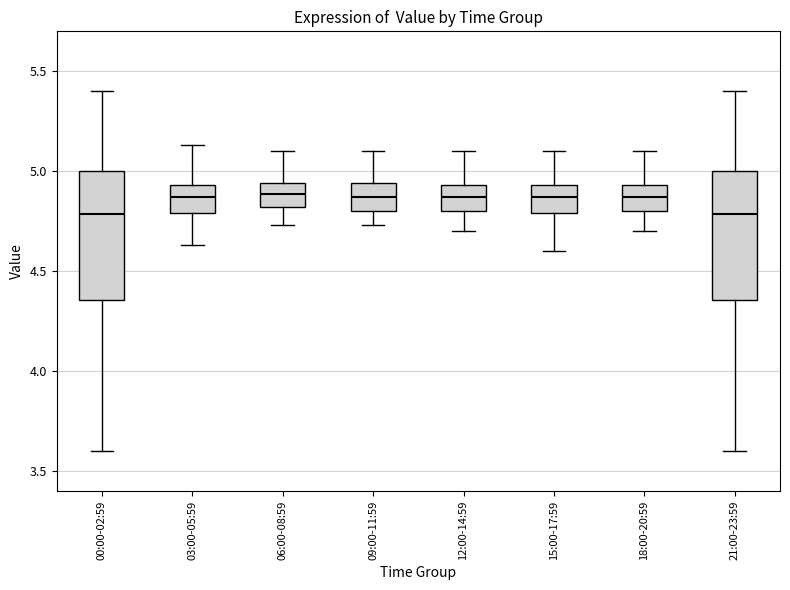

Where is the upper edge of the box for 09:00-11:59 on the y-axis? The values are not printed on the chart, so give them approximately, as read against the axis.

4.95